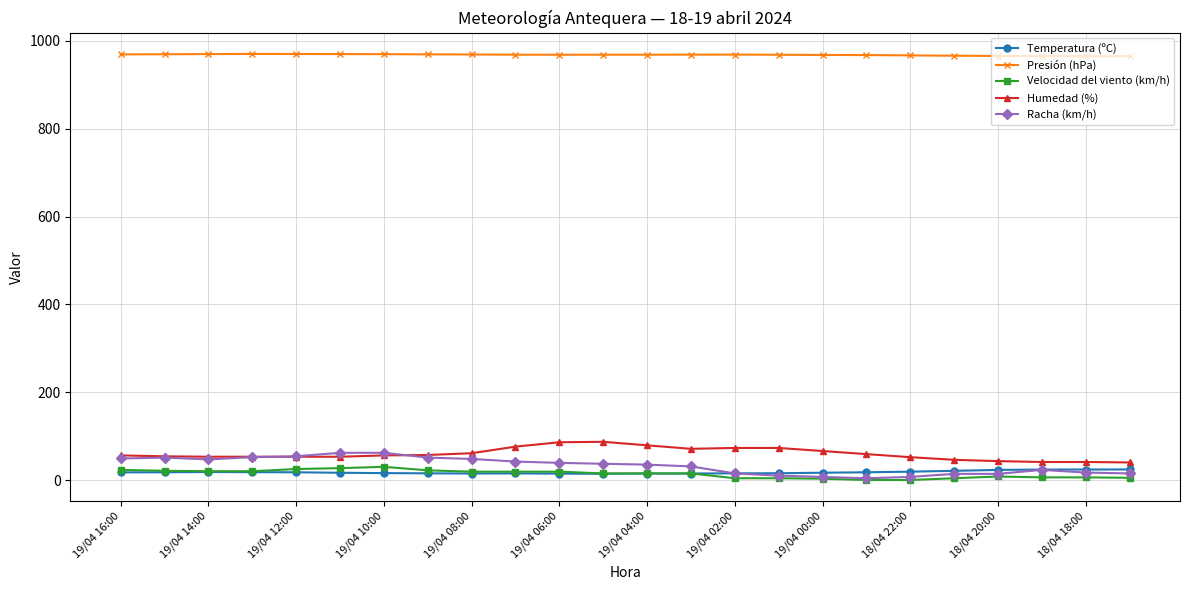

What is the greatest value displayed?

970.2